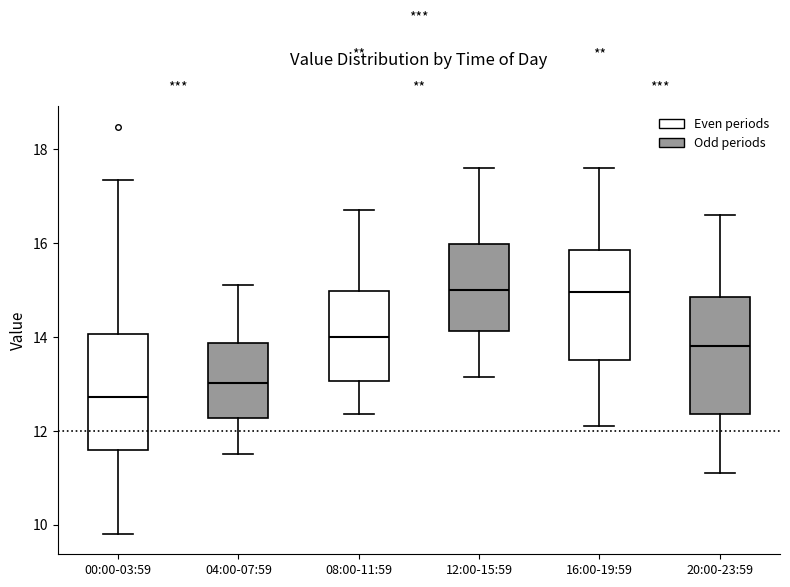

Where does the upper whisker of the box for 08:00-11:59 end on the y-axis? The values are not printed on the chart, so give them approximately, as read against the axis.

16.8